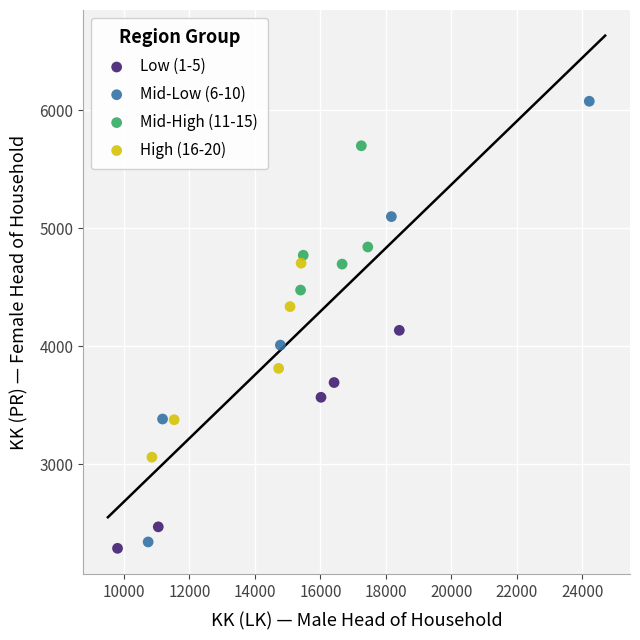

Which series has the largest Y range (max minus min)?

Mid-Low (6-10)